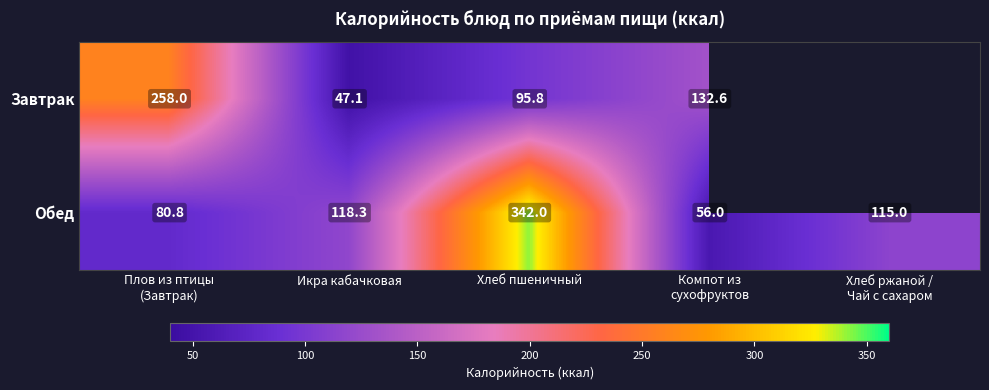

Between Хлеб пшеничный and Икра кабачковая, which is larger?

Хлеб пшеничный